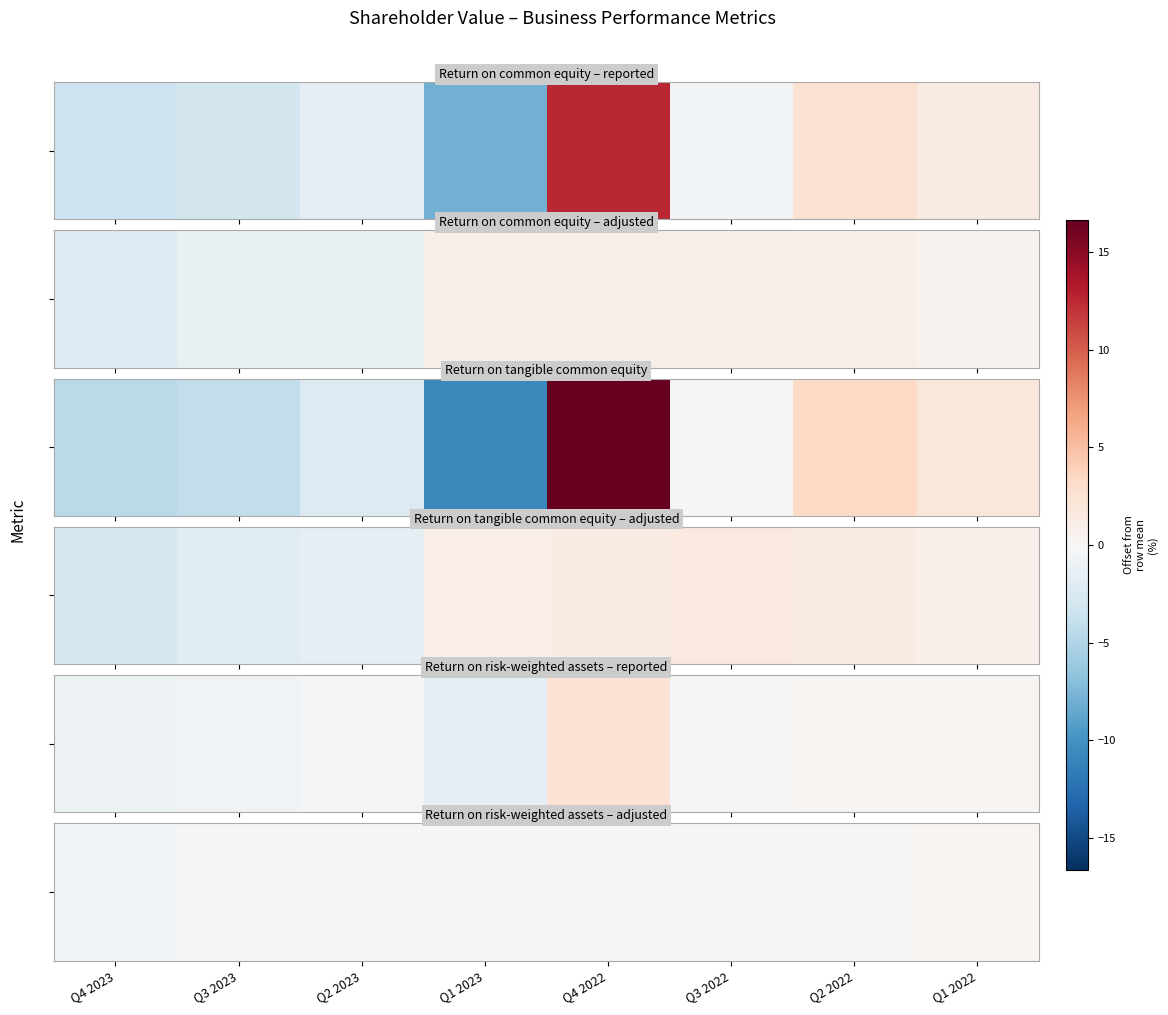

Rank the categories by value from lowest to highest.

Q4 2023, Q3 2023, Q2 2023, Q3 2022, Q1 2023, Q4 2022, Q2 2022, Q1 2022